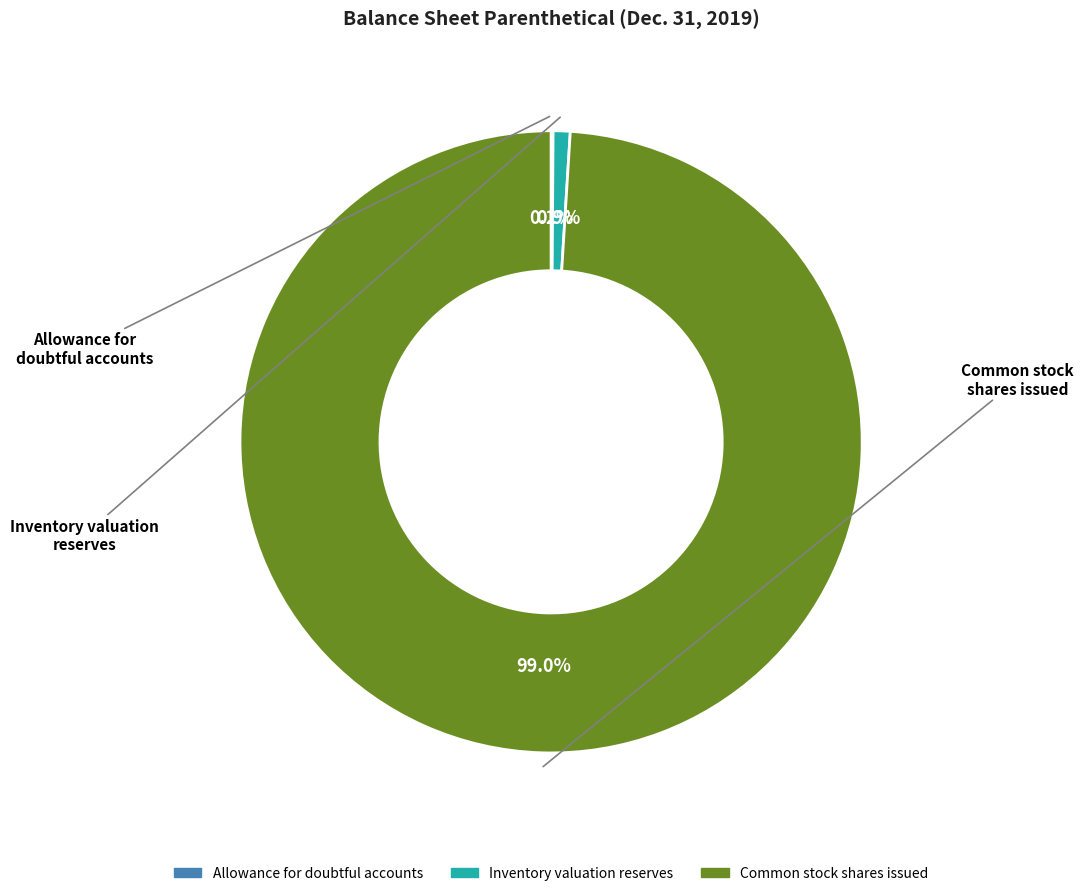

What is the smallest slice in the pie chart?

Allowance for doubtful accounts